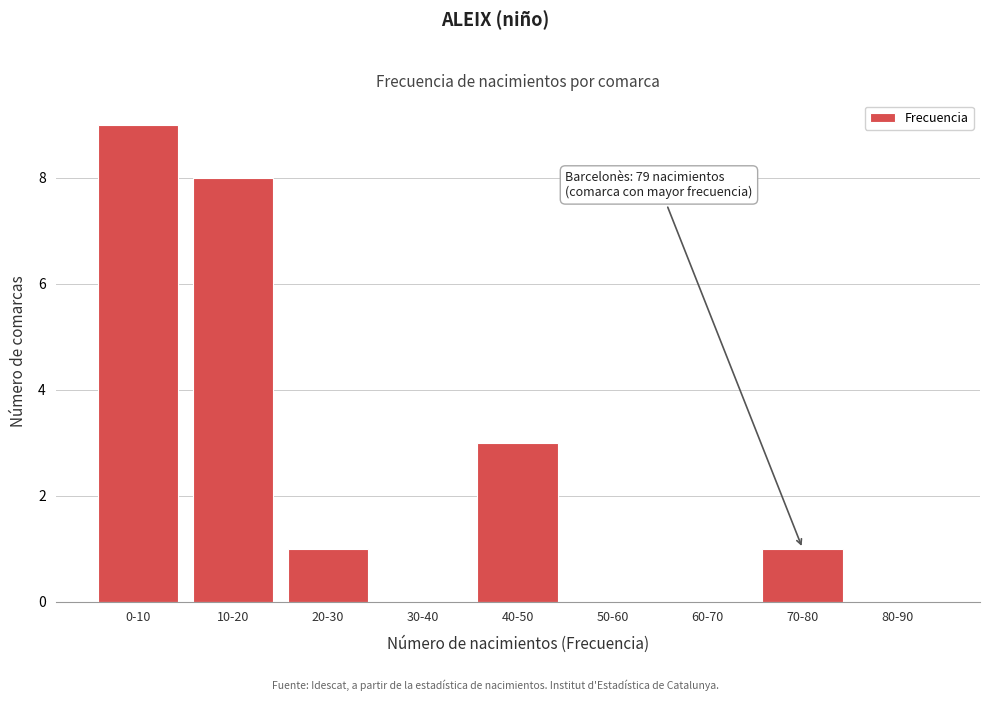

Reading right to left, what are all the values shown in this chart?

80-90=0	70-80=1	60-70=0	50-60=0	40-50=3	30-40=0	20-30=1	10-20=8	0-10=9